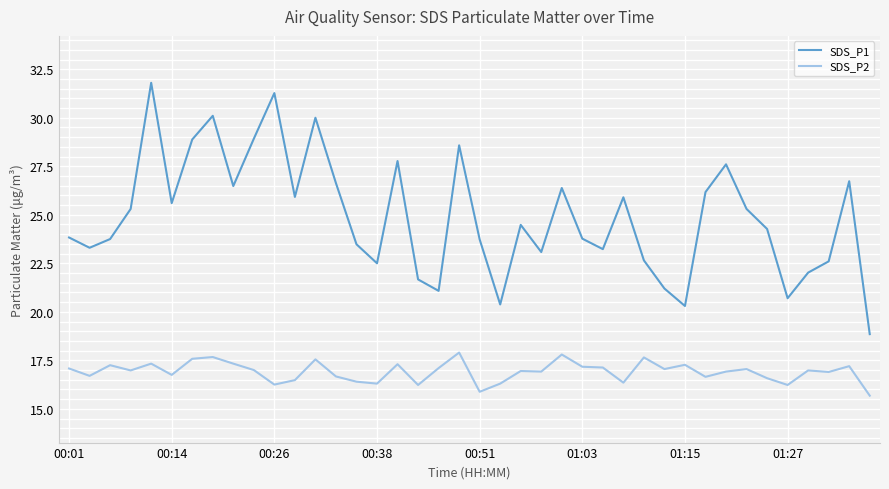

What is the lowest value of the SDS_P1 series?

18.9